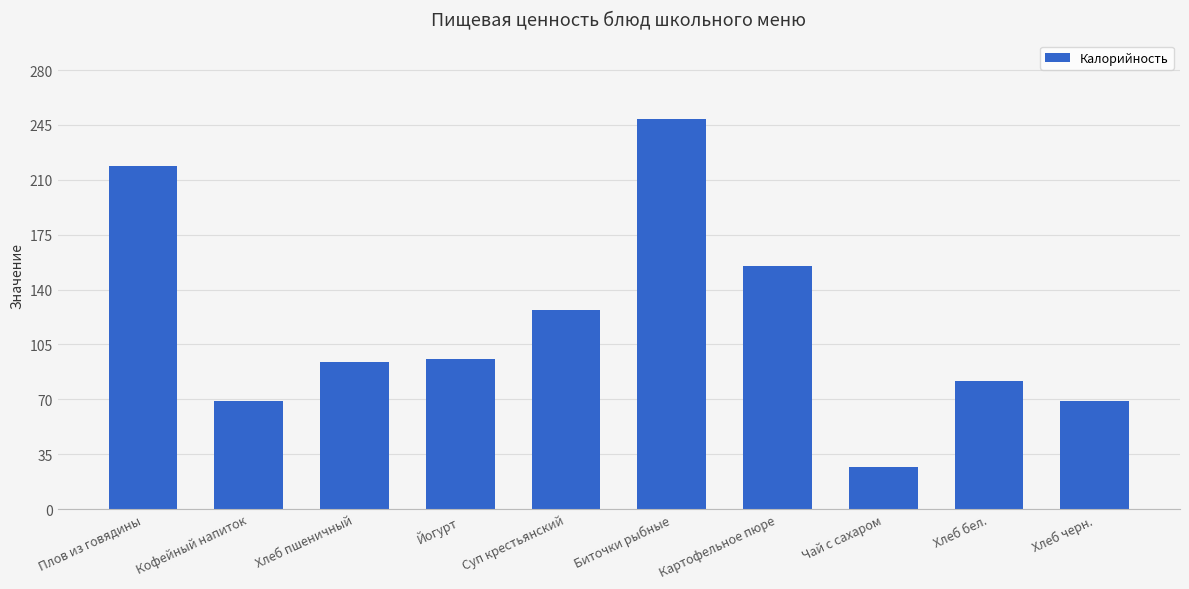

What is the change in value from Картофельное пюре to Чай с сахаром?

-128